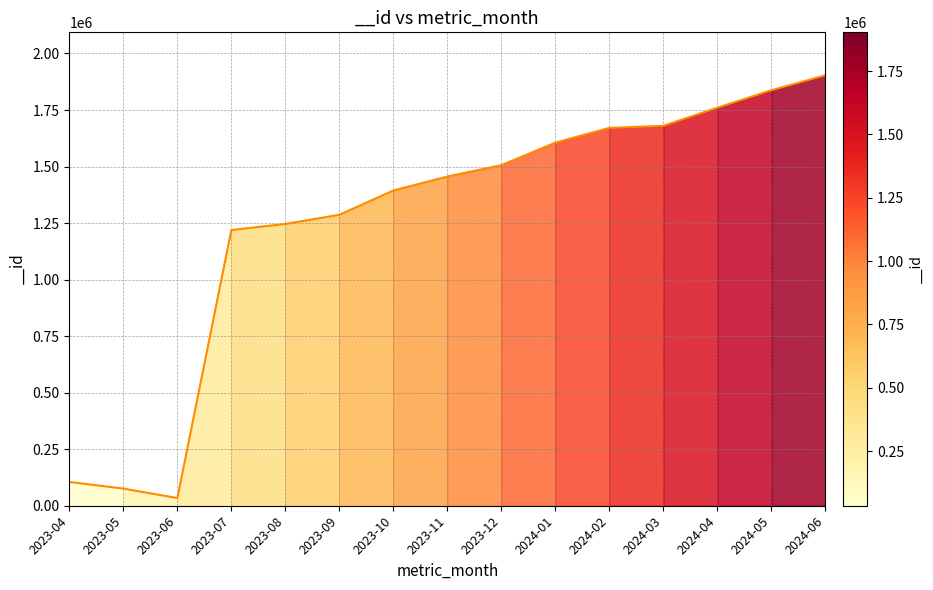

How many lines are shown in the chart?

1